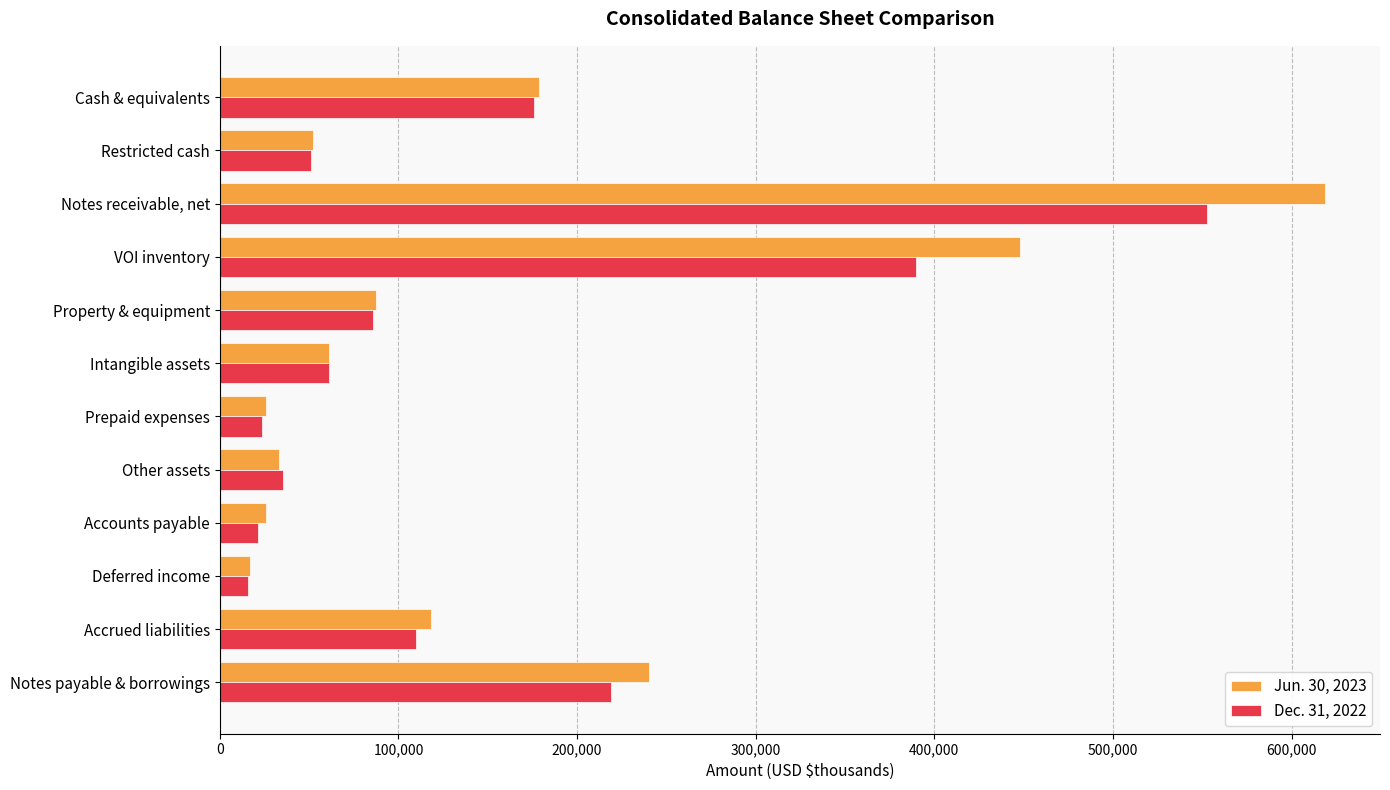

At which label is Jun. 30, 2023 closest to 317707?

Notes payable & borrowings